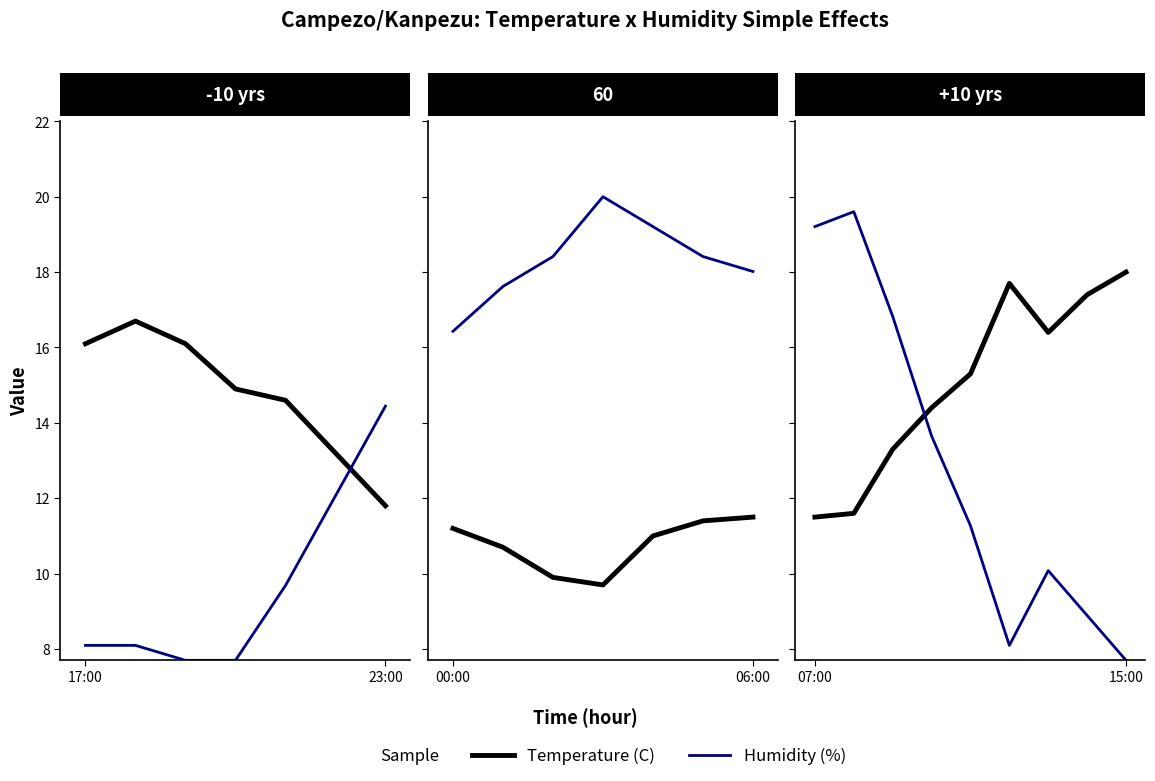

Read the Humidity (%) value at 6.

10.1